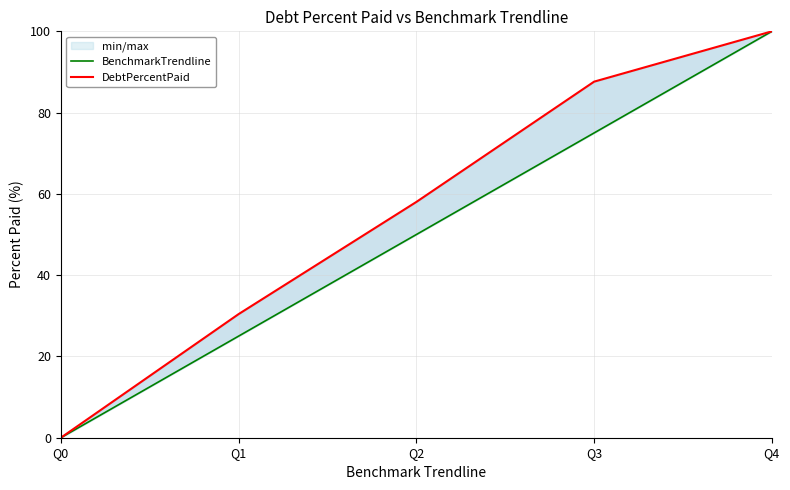

Between Q0 and Q1, which series saw the biggest shift?

DebtPercentPaid